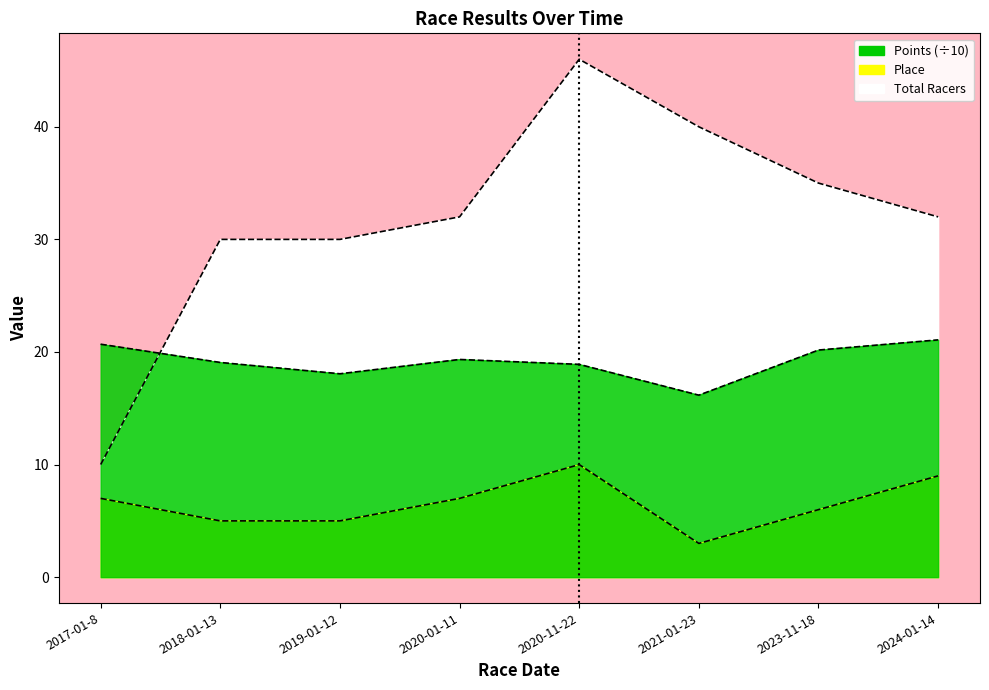

True or false: Total Racers and Points cross at least once.

True